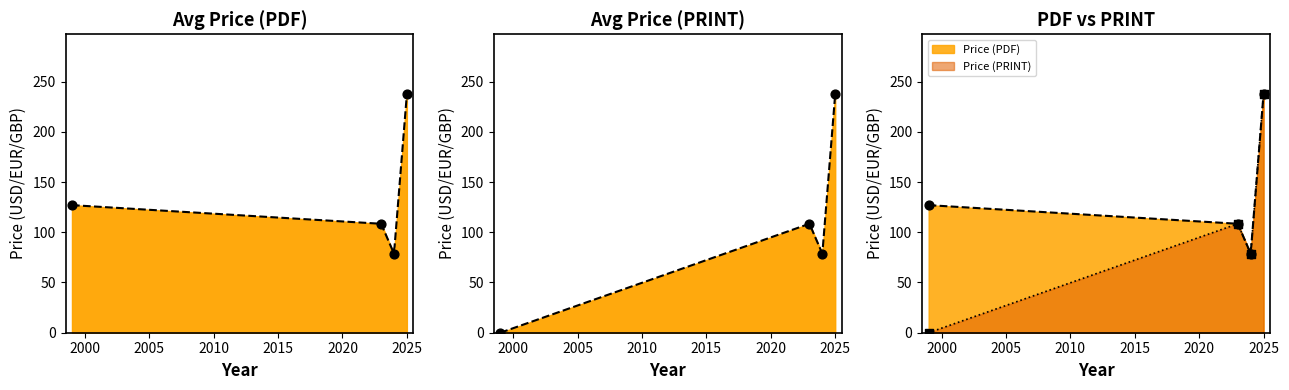

Which series has the largest Y range (max minus min)?

Price (PRINT)